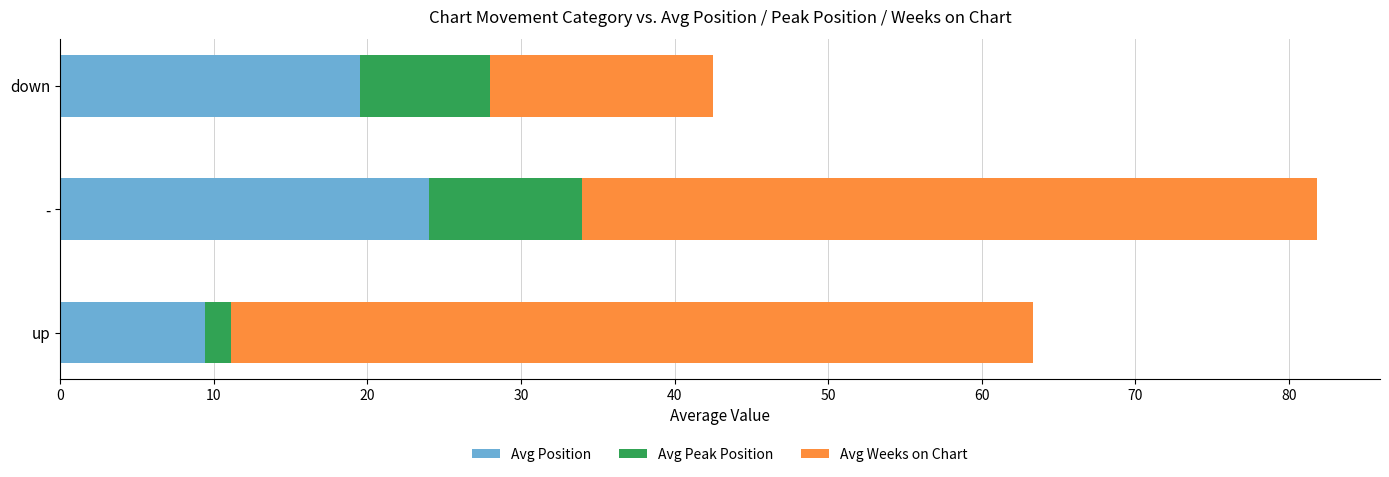

Where is Avg Position nearest to the value 16?

down